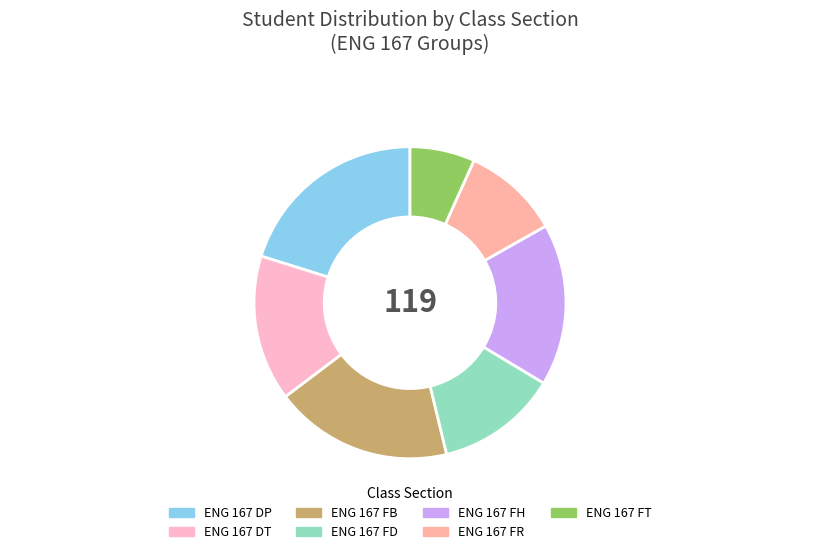

How many segments does this pie chart have?

7